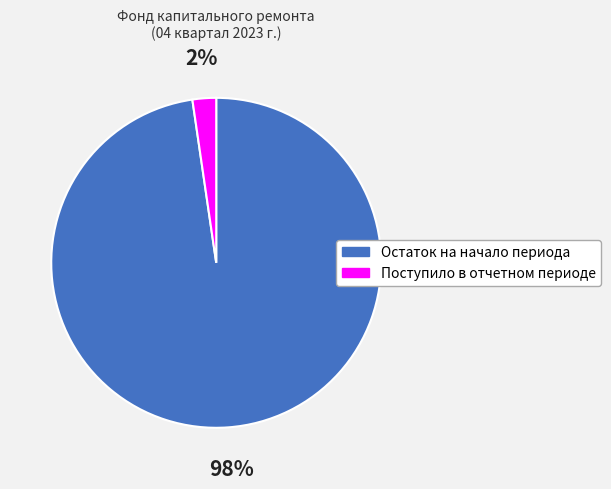

Is there a majority slice in this chart?

Yes